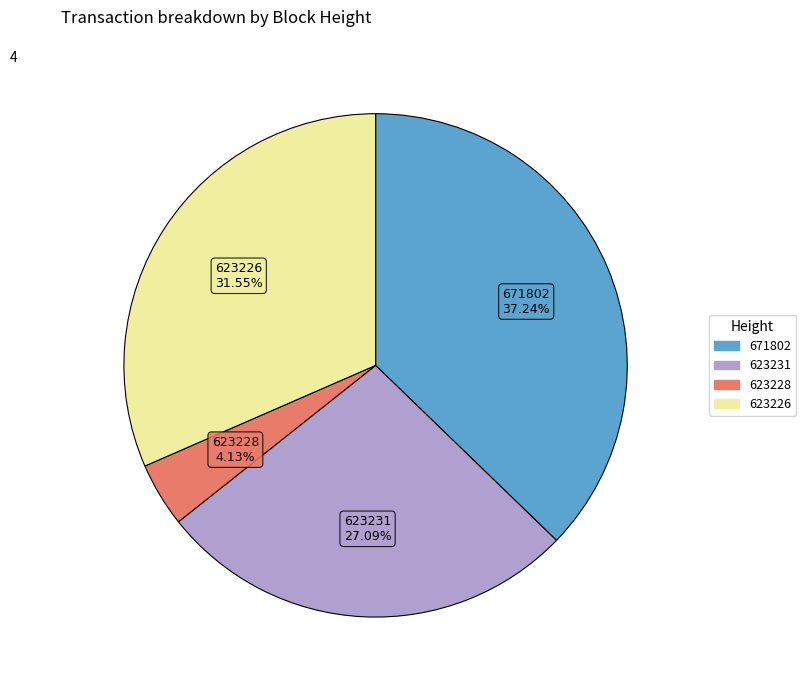

Rank the categories by value from highest to lowest.

671802, 623226, 623231, 623228